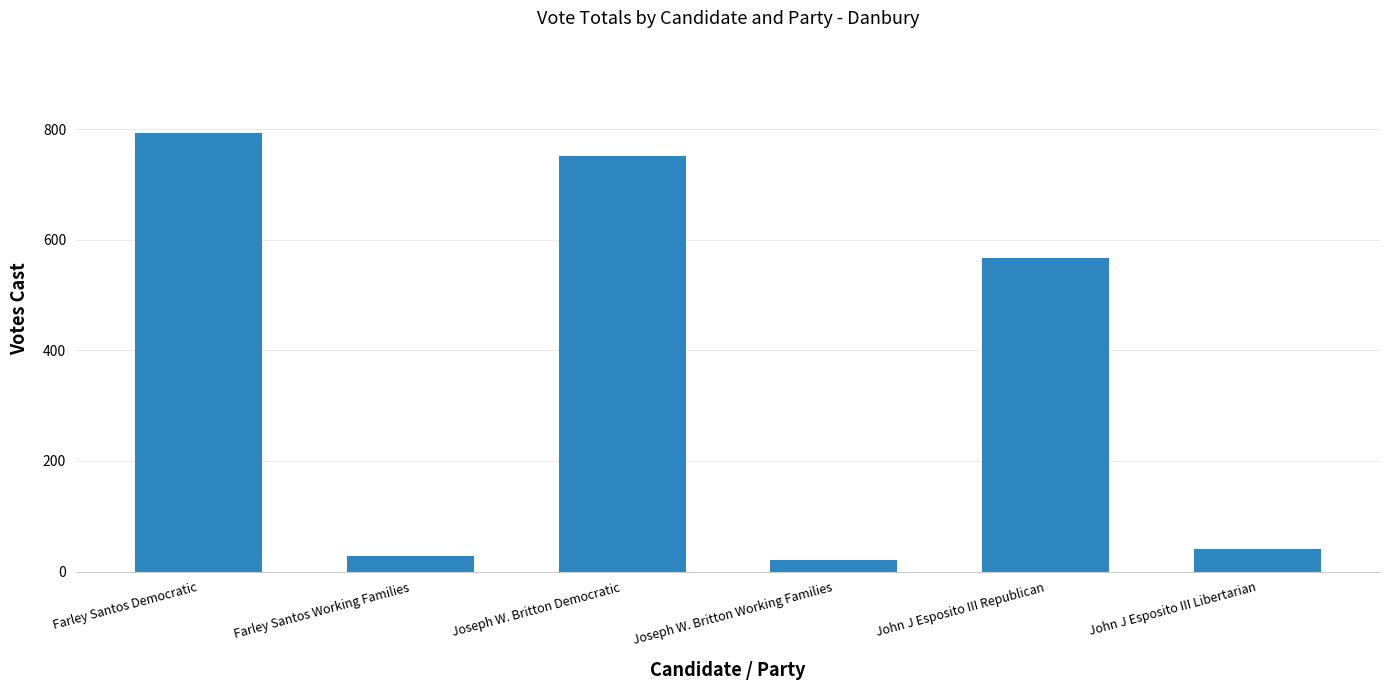

What is the greatest value displayed?

794